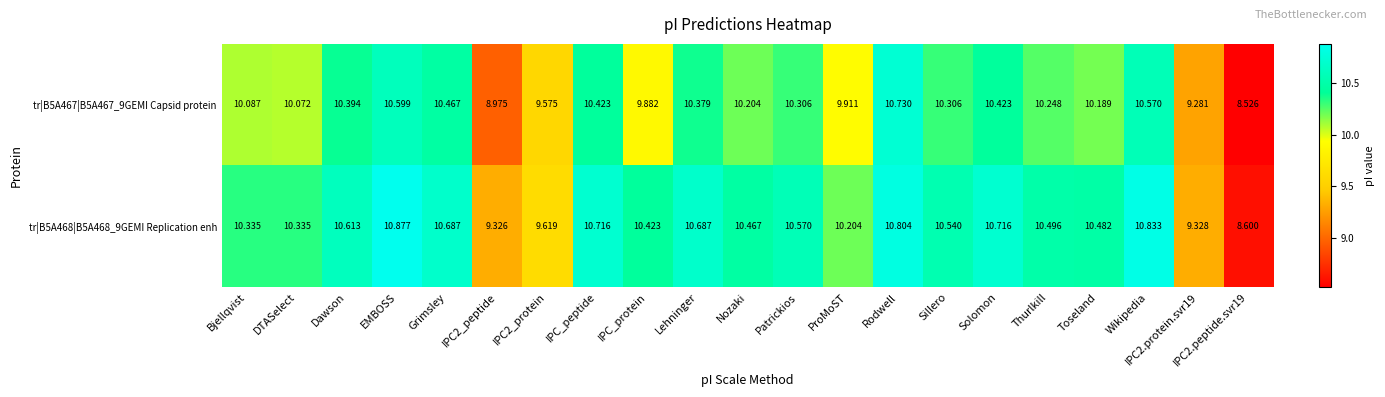

At which category is the sum across all series the highest?

Rodwell